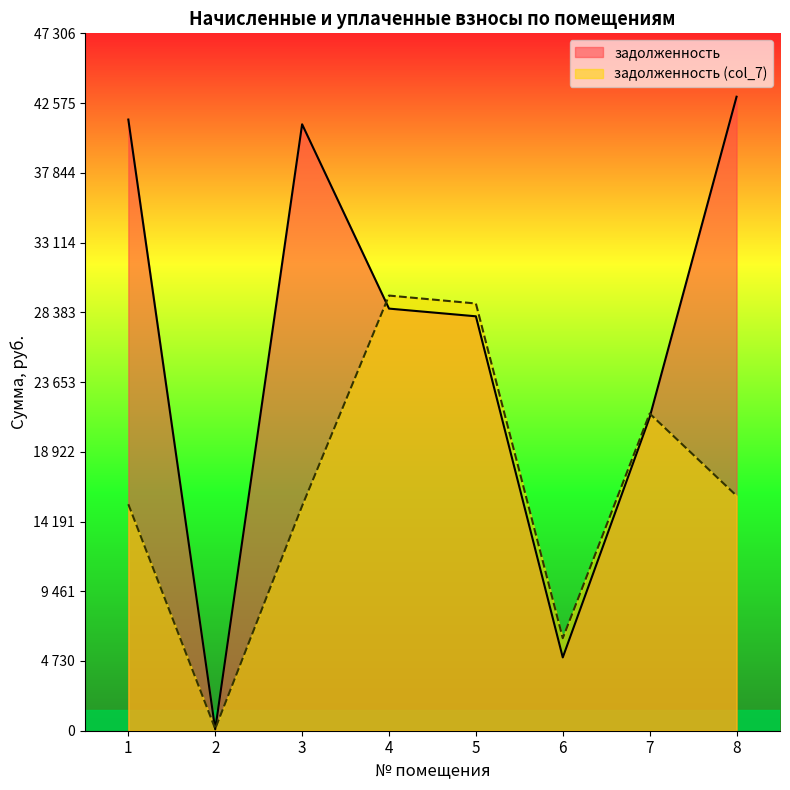

What is the difference between the задолженность (col_7) values at 1 and 4?

14152.7